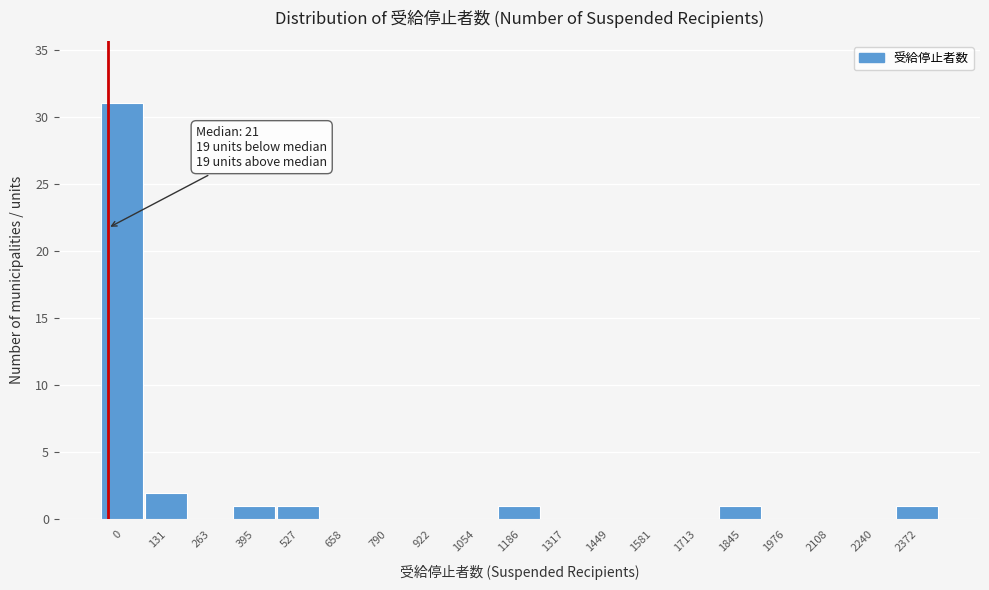

Reading right to left, list all the values displayed in this chart.

2372=1	2240=0	2108=0	1976=0	1845=1	1713=0	1581=0	1449=0	1317=0	1186=1	1054=0	922=0	790=0	658=0	527=1	395=1	263=0	131=2	0=31